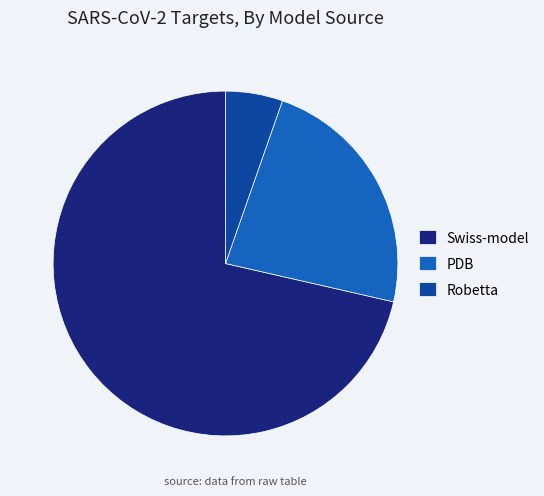

How many slices are in this pie chart?

3